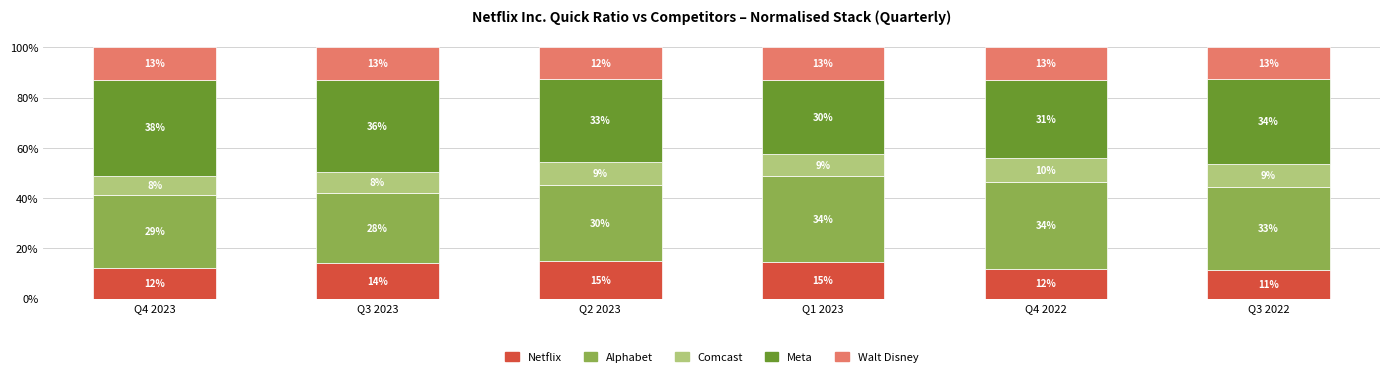

What are all the series names shown in the legend?

Netflix, Alphabet, Comcast, Meta, Walt Disney